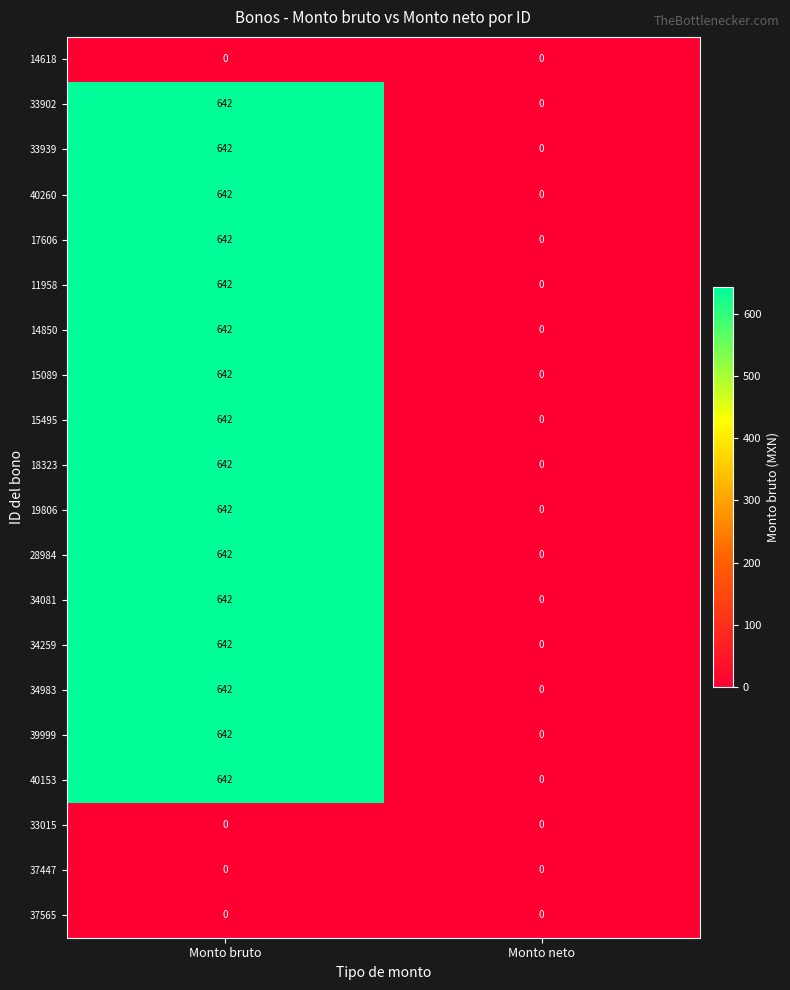

Which label corresponds to the largest value in the chart?

Monto bruto